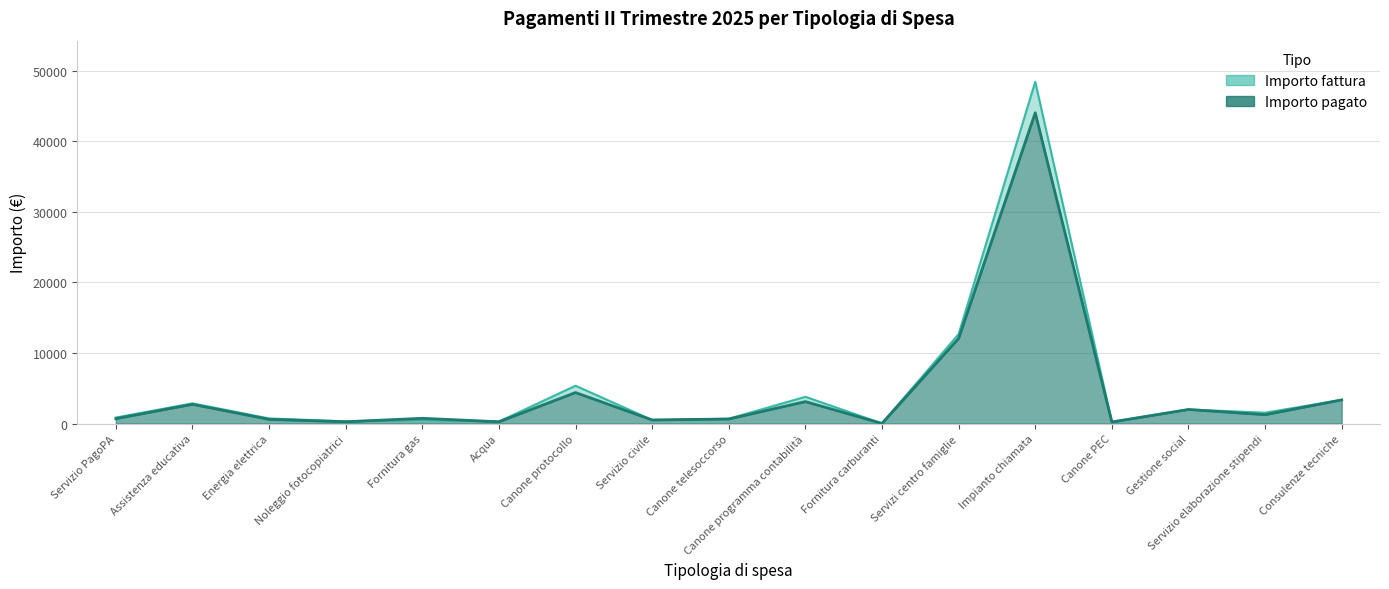

What is the label of the 3rd point from the right?

Gestione social